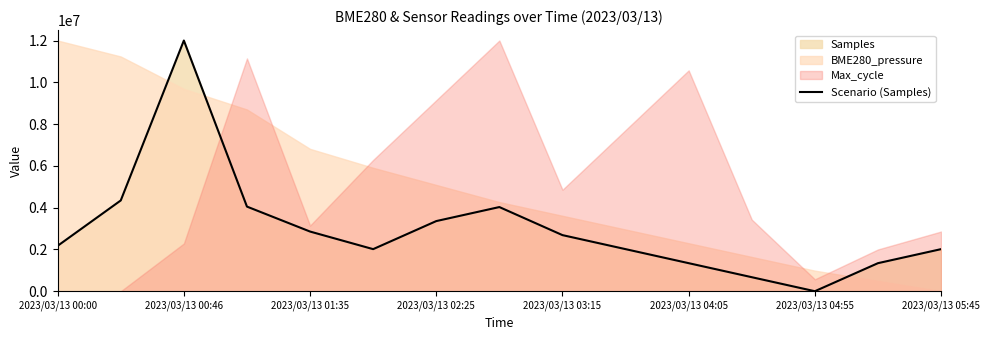

The value of Scenario (Samples) at 2023/03/13 00:00 is 2173455.7. True or false?

True